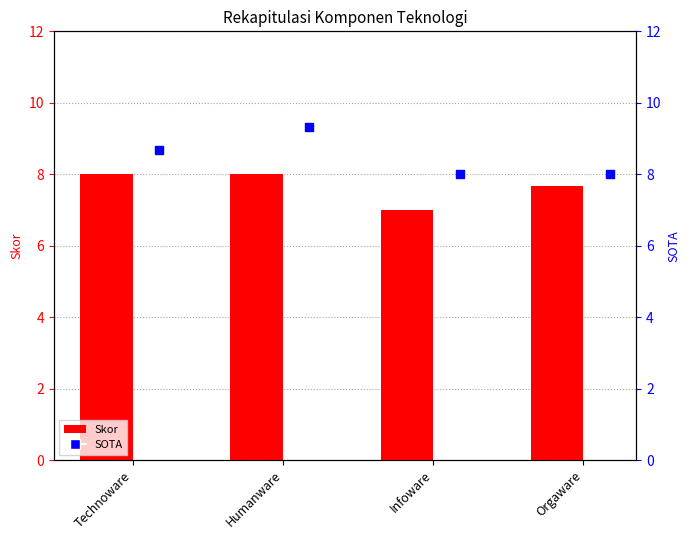

At how many categories does at least one series exceed 8?

2